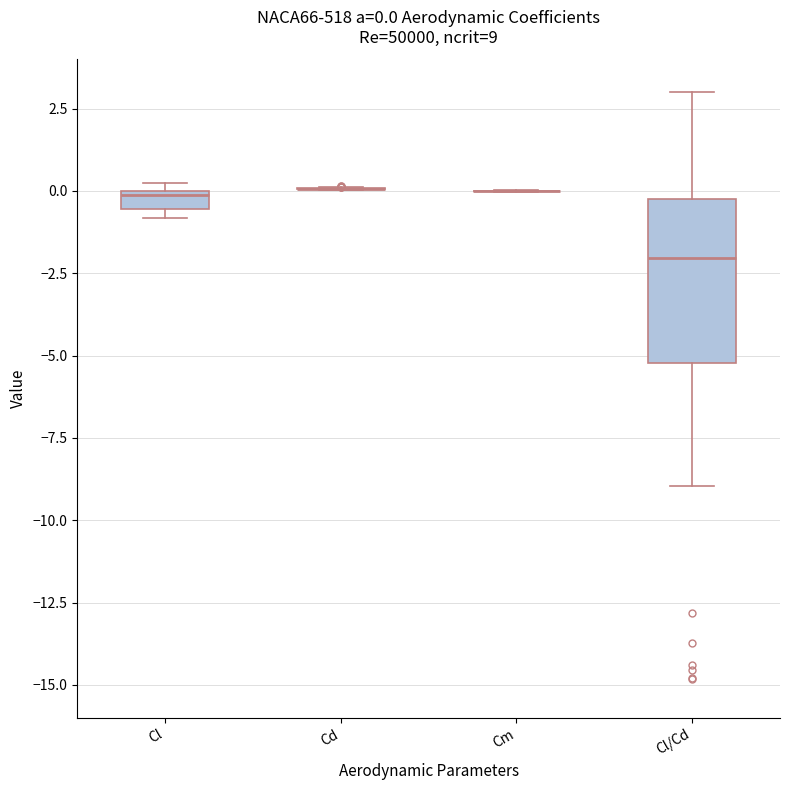

Which box is the tallest, from its lower edge to its upper edge?

Cl/Cd